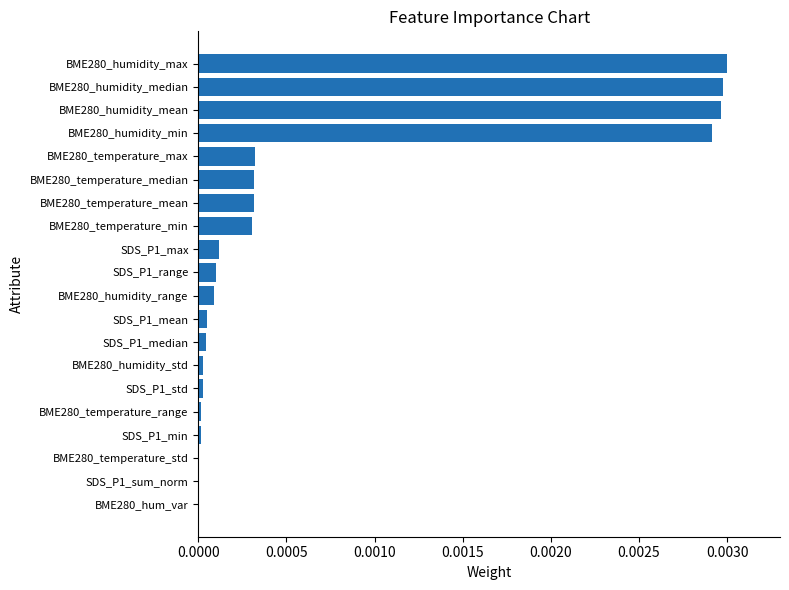

True or false: the data shows 0.0 at SDS_P1_sum_norm.

True